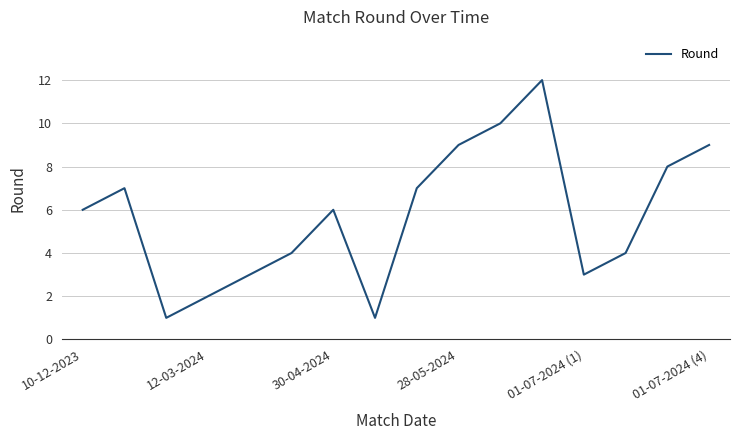

How many categories are shown in the chart?

16